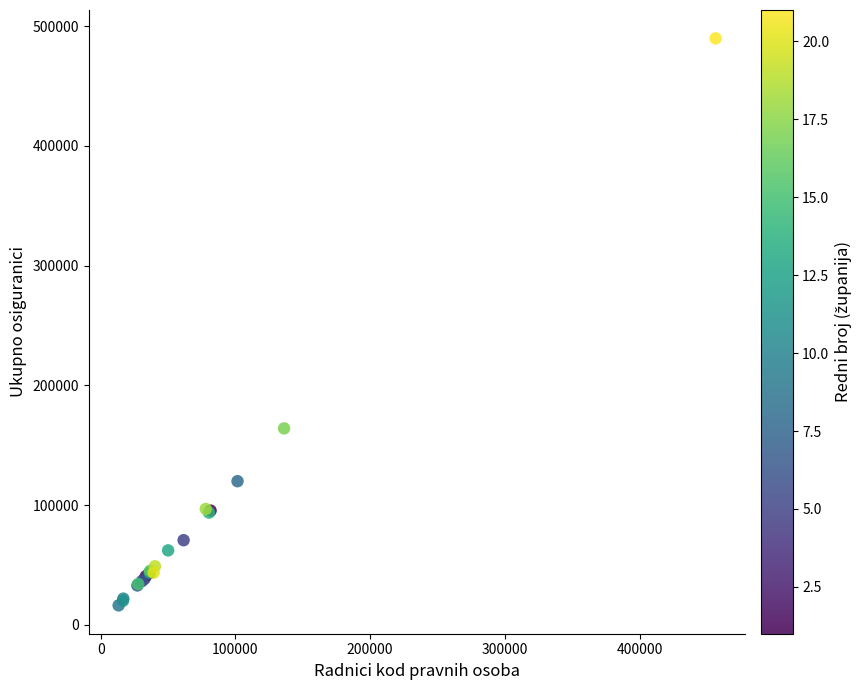

What Y value in the scatter plot is closest to 253037?

164071